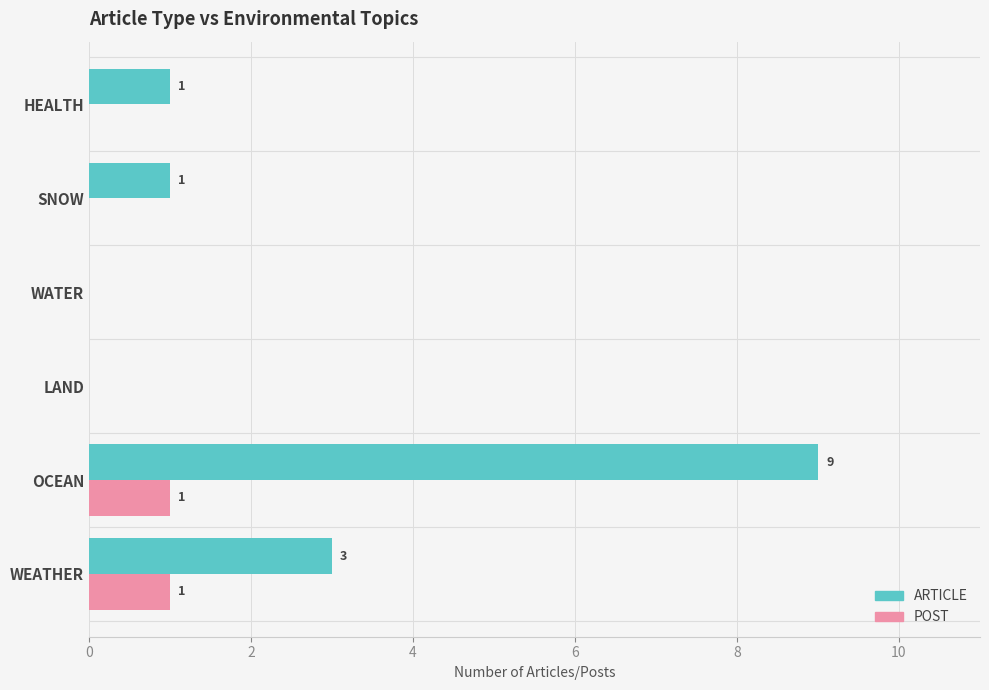

At which label does ARTICLE reach its peak?

OCEAN